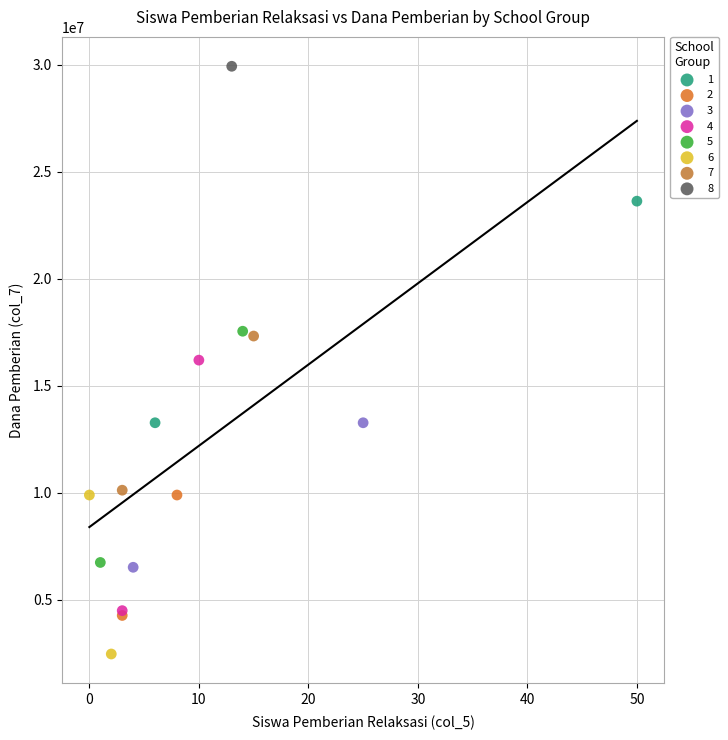

What are all the series names shown in the legend?

1, 2, 3, 4, 5, 6, 7, 8